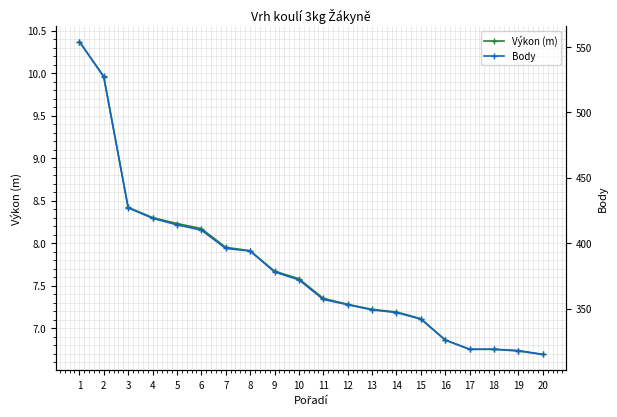

True or false: Body and Výkon (m) cross at least once.

False